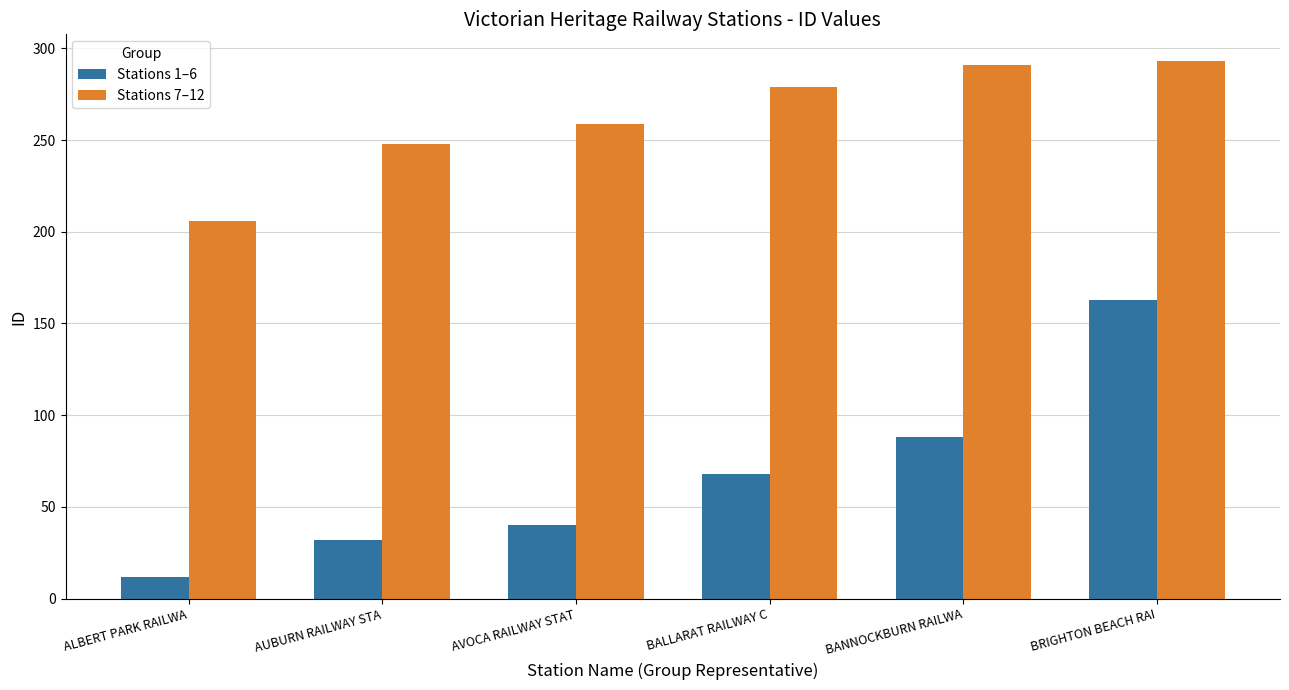

Which series has the largest total across all categories?

Stations 7–12